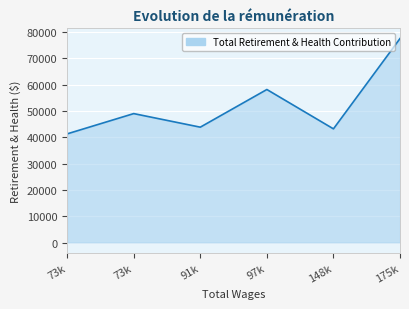

Does the chart display data point markers on the line(s)?

No